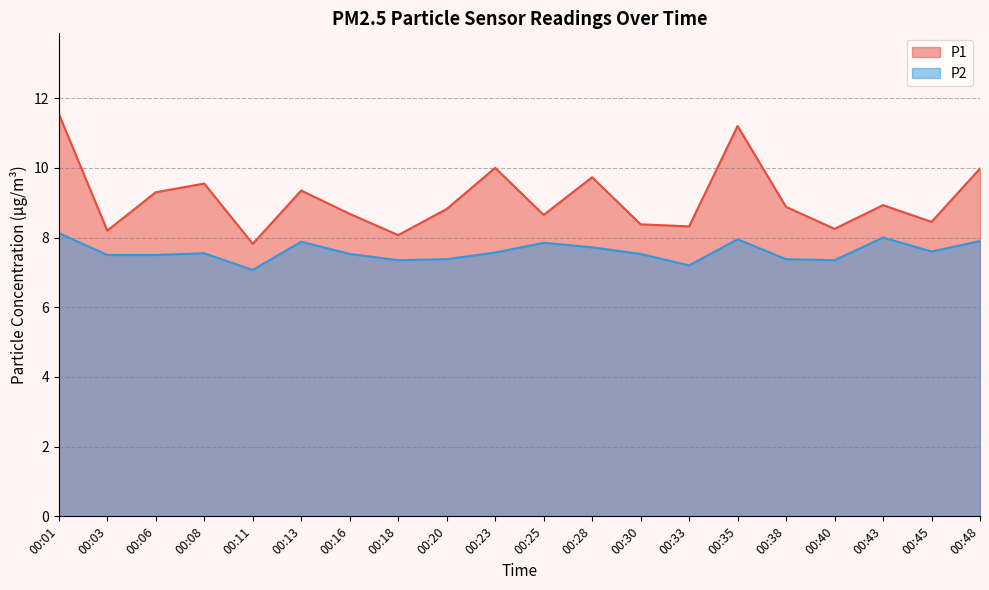

Reading left to right, transcribe all the data shown in this chart.

P1: 11.6	8.2	9.3	9.6	7.8	9.3	8.7	8.1	8.8	10.0	8.7	9.7	8.4	8.3	11.2	8.9	8.2	8.9	8.4	10.0
P2: 8.1	7.5	7.5	7.5	7.1	7.9	7.5	7.3	7.4	7.6	7.8	7.7	7.5	7.2	8.0	7.4	7.3	8.0	7.6	7.9